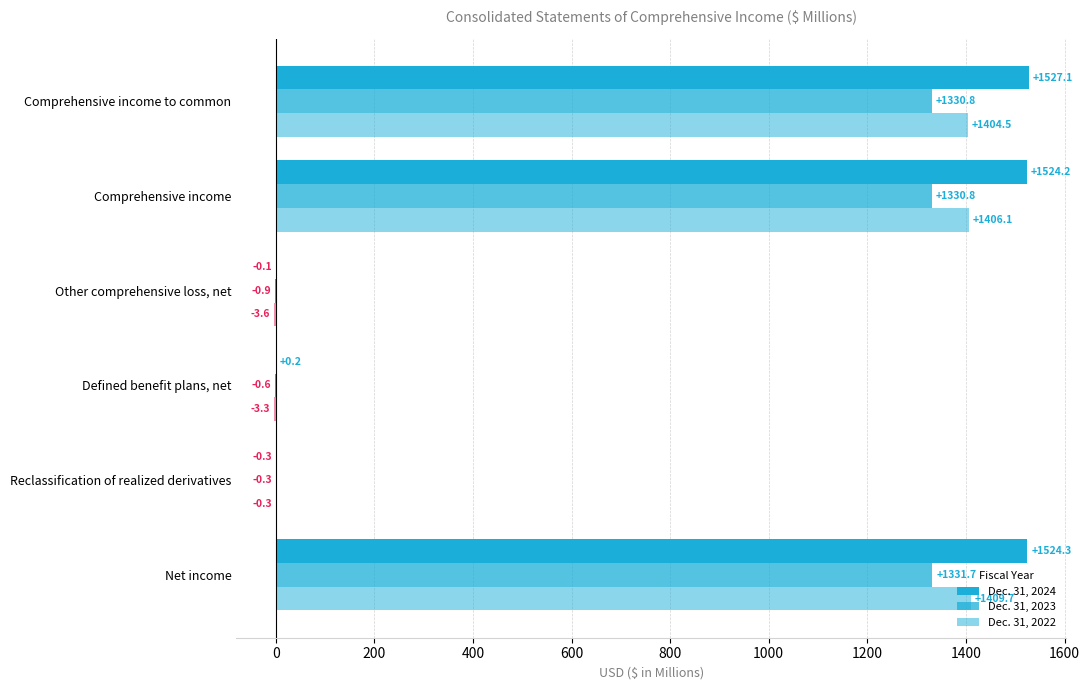

How many values in Dec. 31, 2022 are above zero?

3